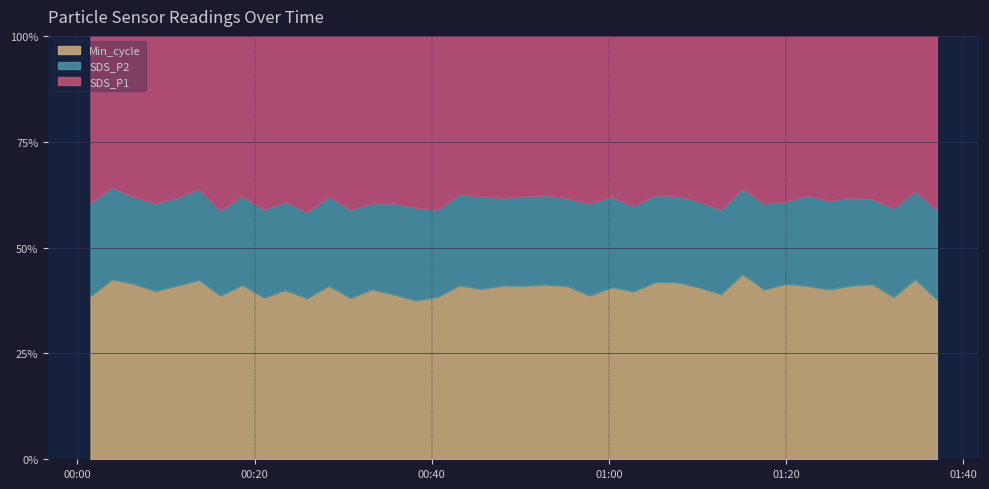

What is the minimum value shown in the chart?

12.9